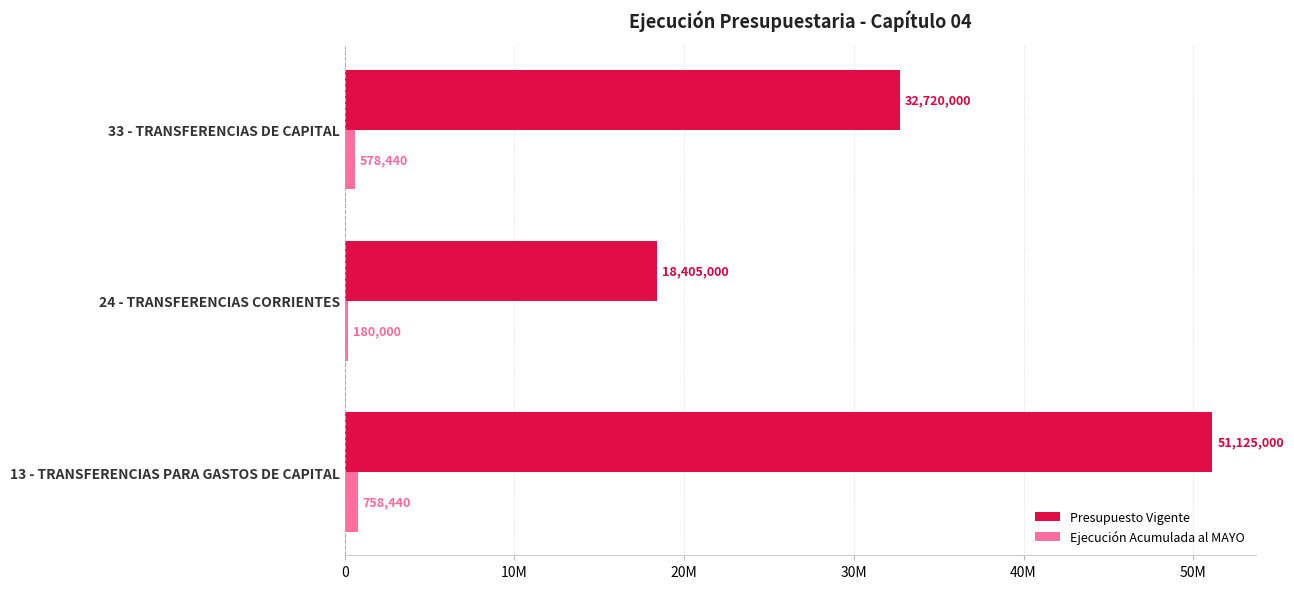

What are all the series names shown in the legend?

Presupuesto Vigente, Ejecución Acumulada al MAYO